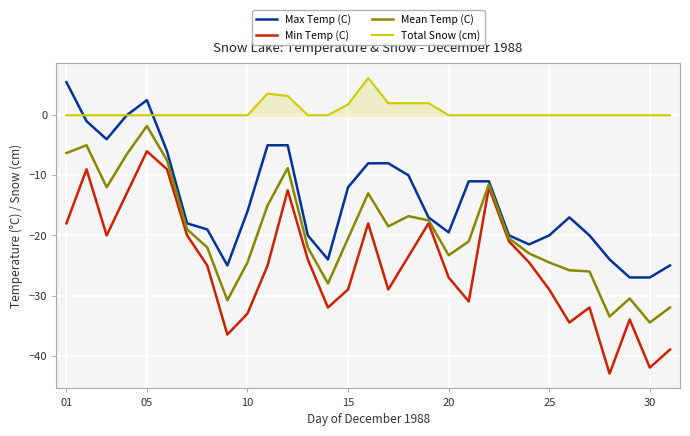

Which series has the largest total across all categories?

Total Snow (cm)